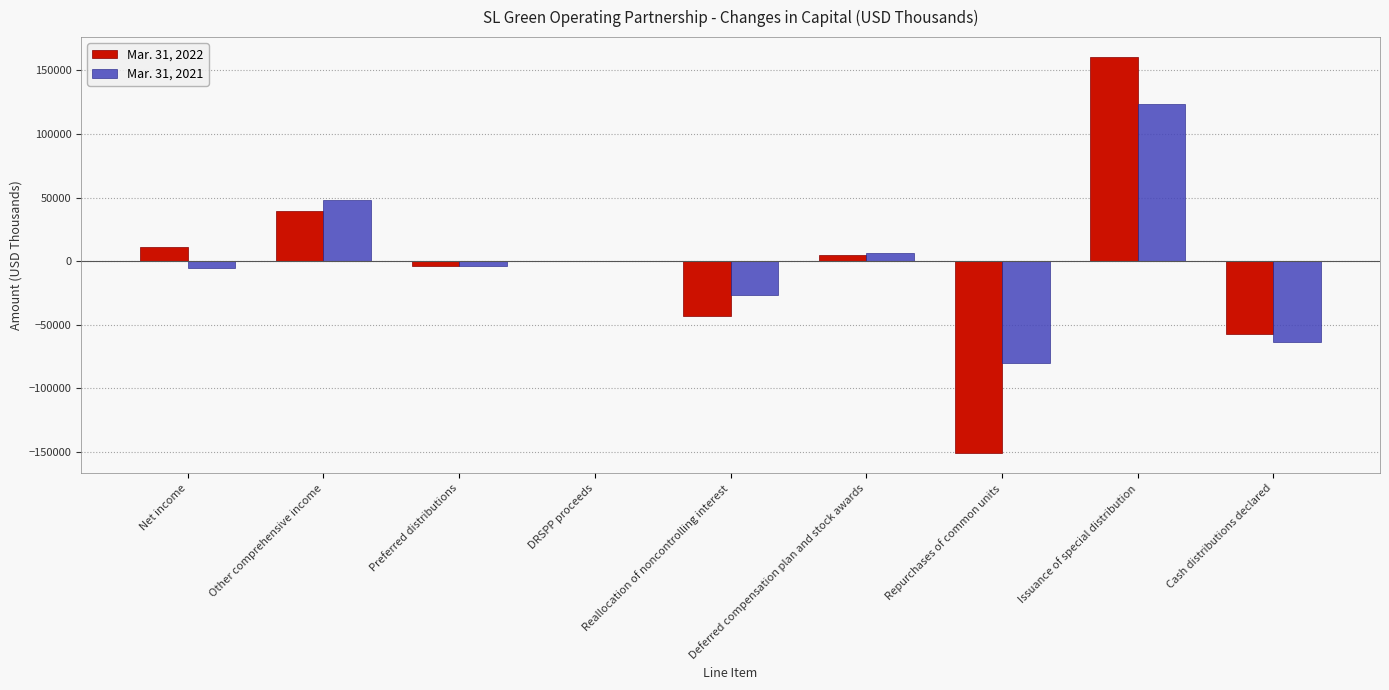

At which category is the sum across all series the highest?

Issuance of special distribution